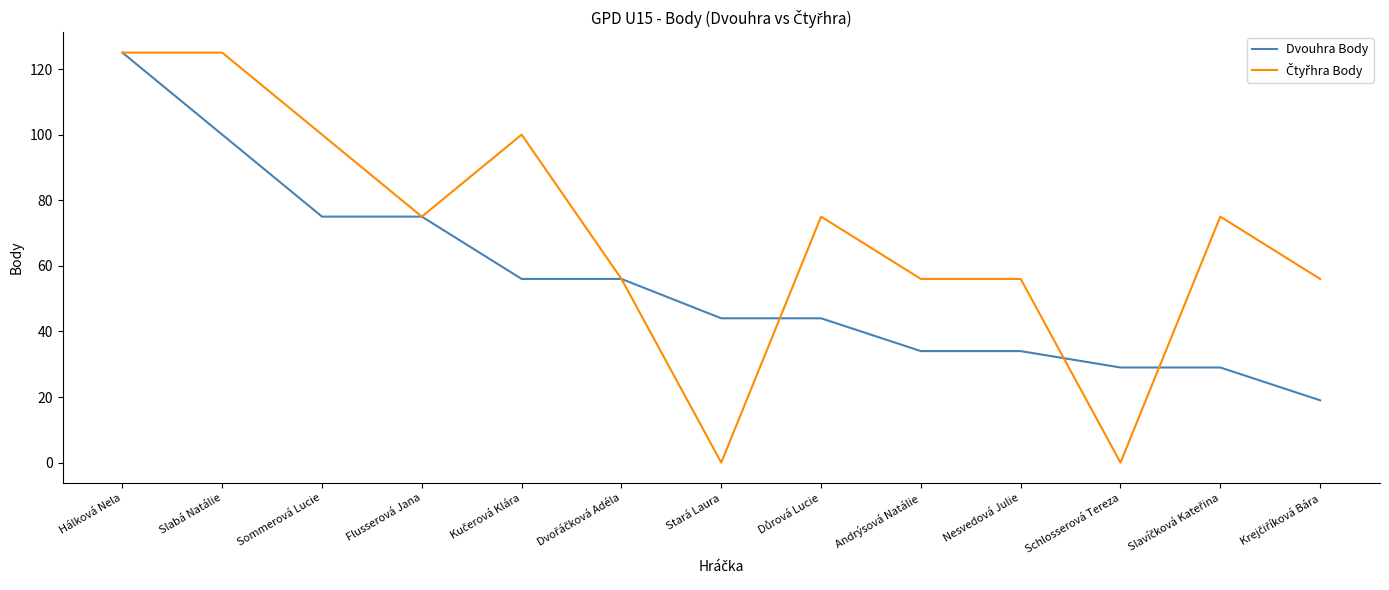

What position from the left is Schlosserová Tereza?

11